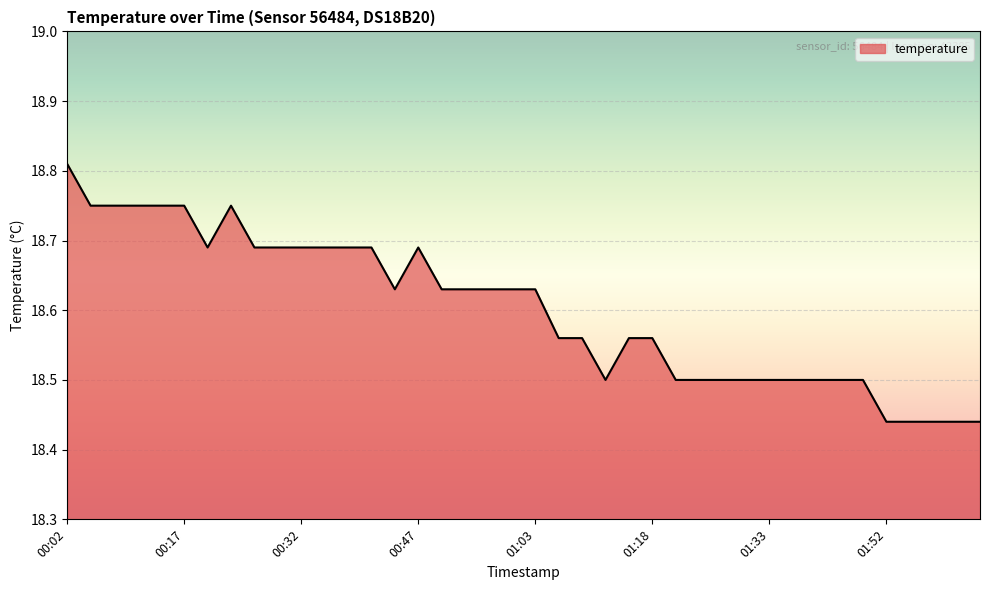

What is the difference between the maximum and minimum values?

0.4